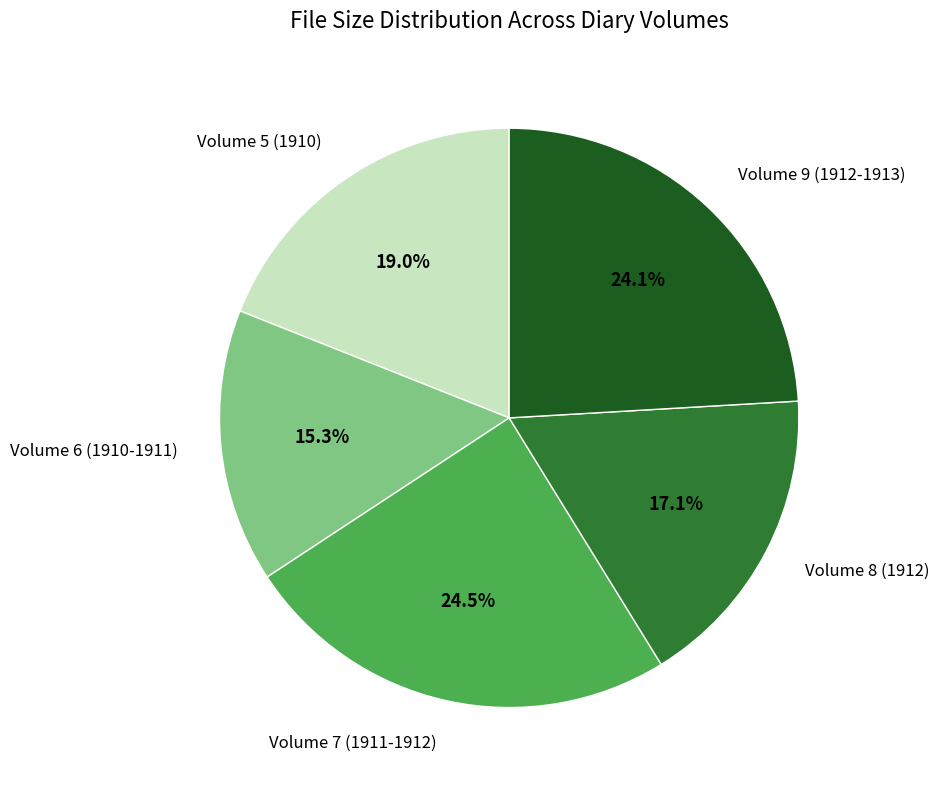

Does any single category account for the majority?

No